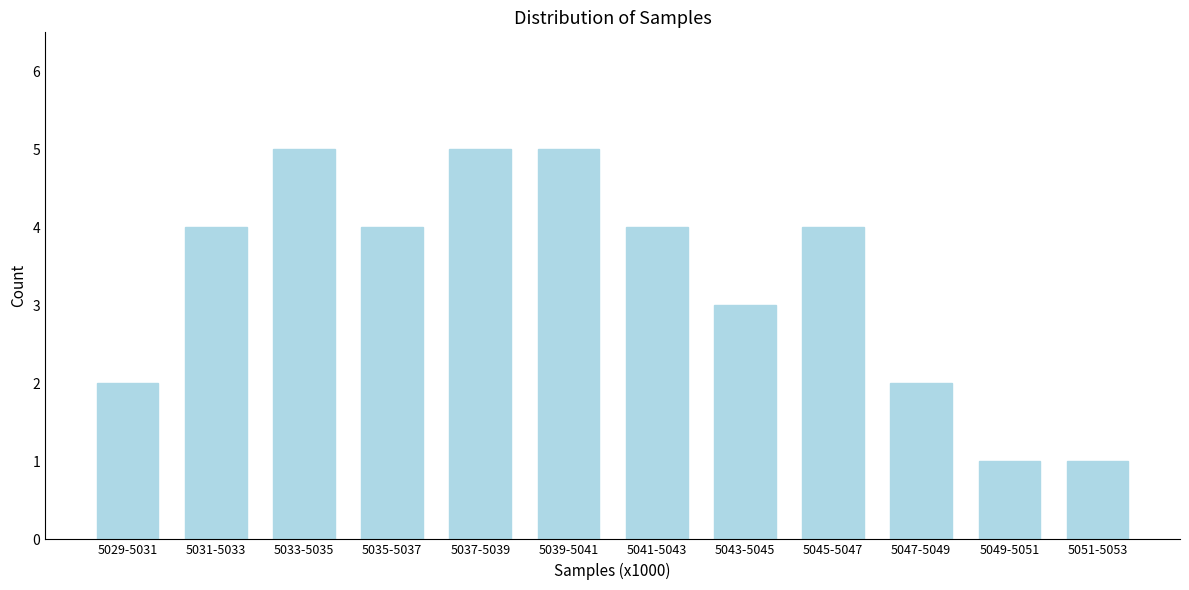

Reading left to right, transcribe all the data shown in this chart.

2	4	5	4	5	5	4	3	4	2	1	1